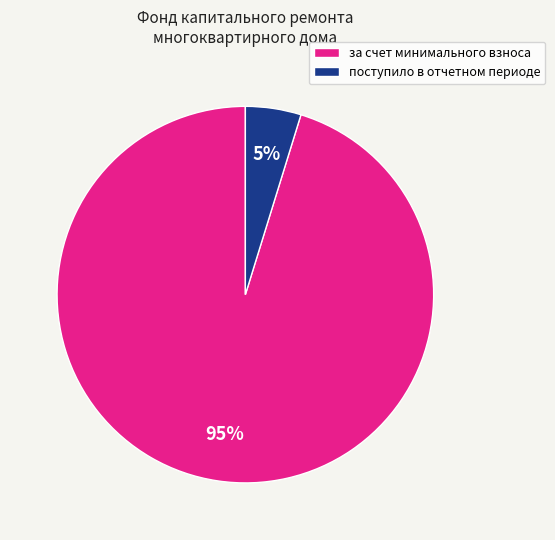

How many slices are in this pie chart?

2